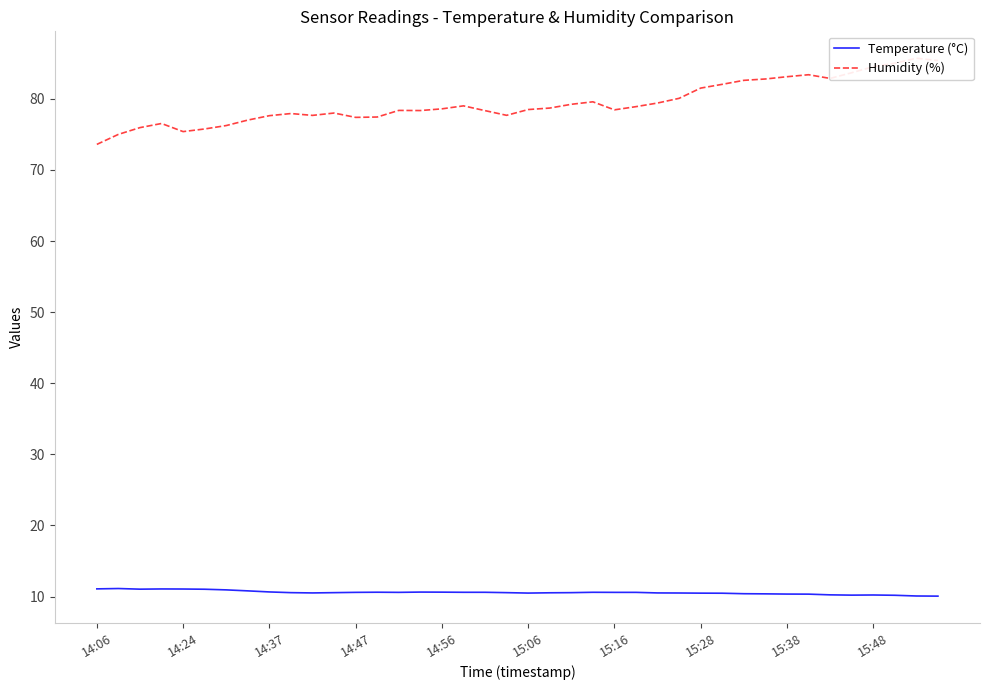

Is it true that Temperature (°C) equals 10.6 at 14:47?

True